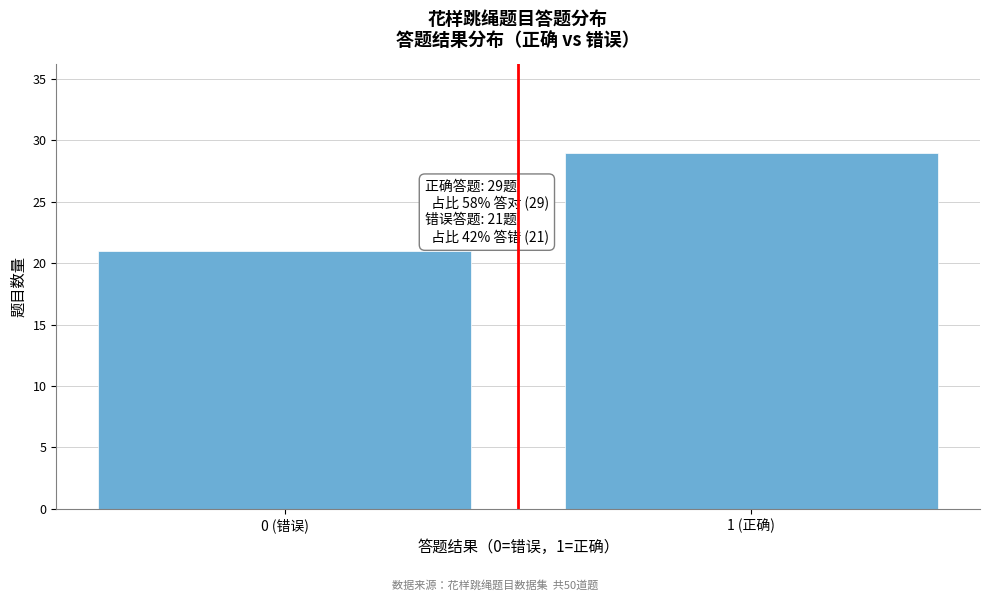

Reading left to right, extract all data points from this chart.

0 (错误)=21	1 (正确)=29